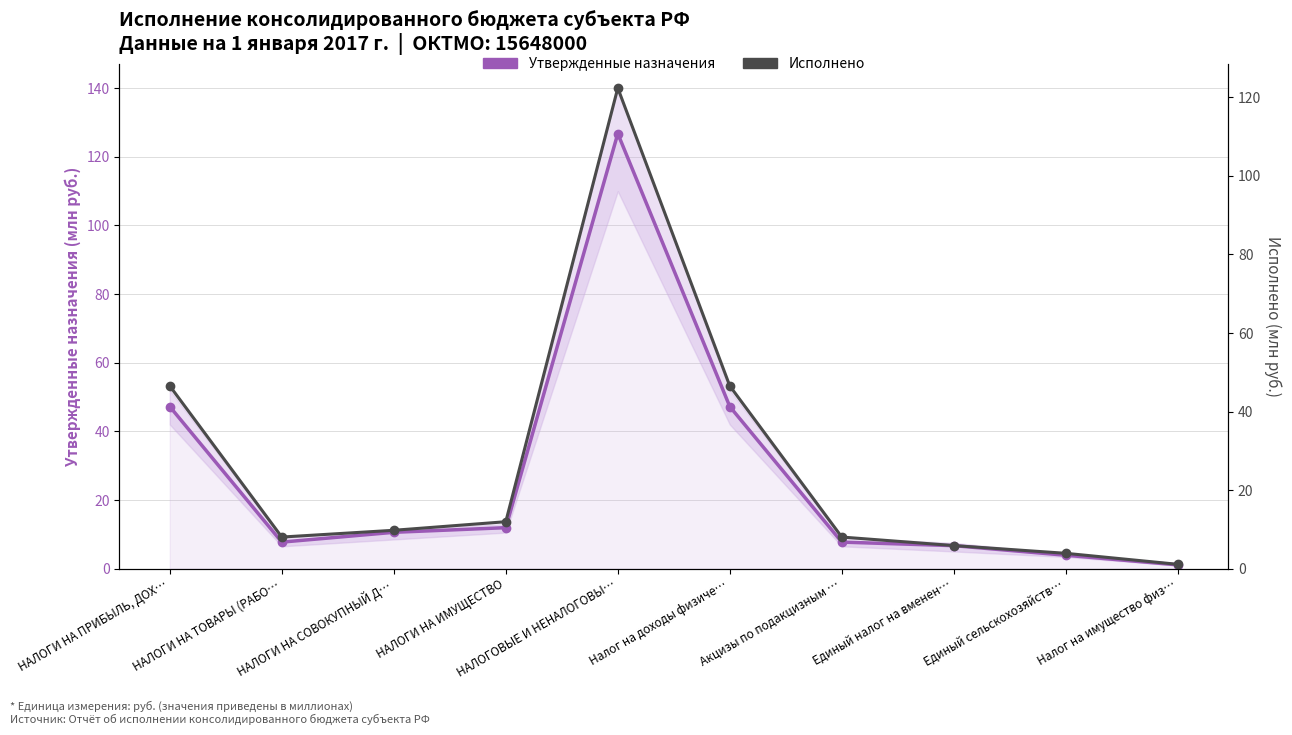

Reading right to left, extract all data points from this chart.

Утвержденные назначения: Налог на имущество физ…=1.1	Единый сельскохозяйств…=3.9	Единый налог на вменен…=6.7	Акцизы по подакцизным …=7.7	Налог на доходы физиче…=47.2	НАЛОГОВЫЕ И НЕНАЛОГОВЫ…=126.8	НАЛОГИ НА ИМУЩЕСТВО=11.9	НАЛОГИ НА СОВОКУПНЫЙ Д…=10.6	НАЛОГИ НА ТОВАРЫ (РАБО…=7.7	НАЛОГИ НА ПРИБЫЛЬ, ДОХ…=47.2
Исполнено: Налог на имущество физ…=1.1	Единый сельскохозяйств…=3.9	Единый налог на вменен…=5.9	Акцизы по подакцизным …=8.0	Налог на доходы физиче…=46.5	НАЛОГОВЫЕ И НЕНАЛОГОВЫ…=122.4	НАЛОГИ НА ИМУЩЕСТВО=11.9	НАЛОГИ НА СОВОКУПНЫЙ Д…=9.8	НАЛОГИ НА ТОВАРЫ (РАБО…=8.0	НАЛОГИ НА ПРИБЫЛЬ, ДОХ…=46.5